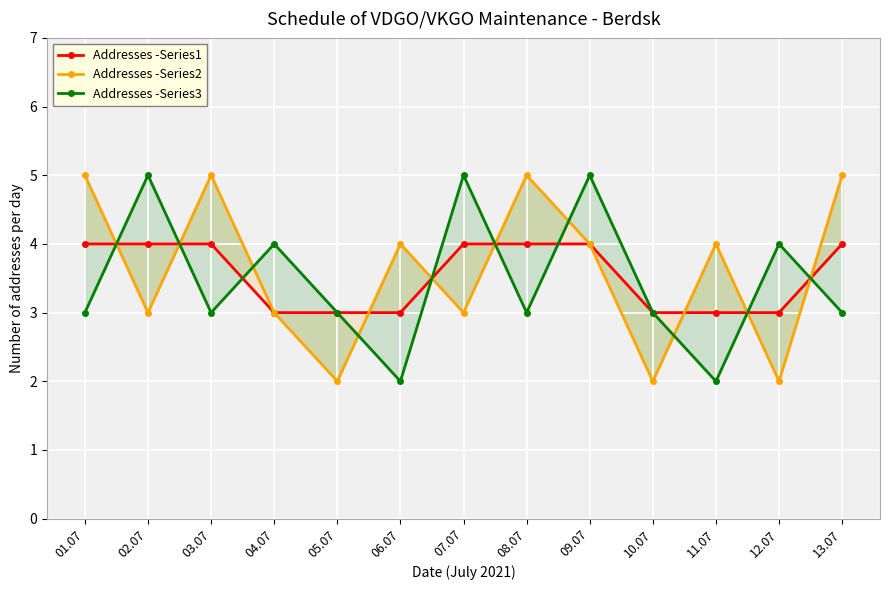

Which series changed the most between 01.07 and 10.07?

Addresses -Series2